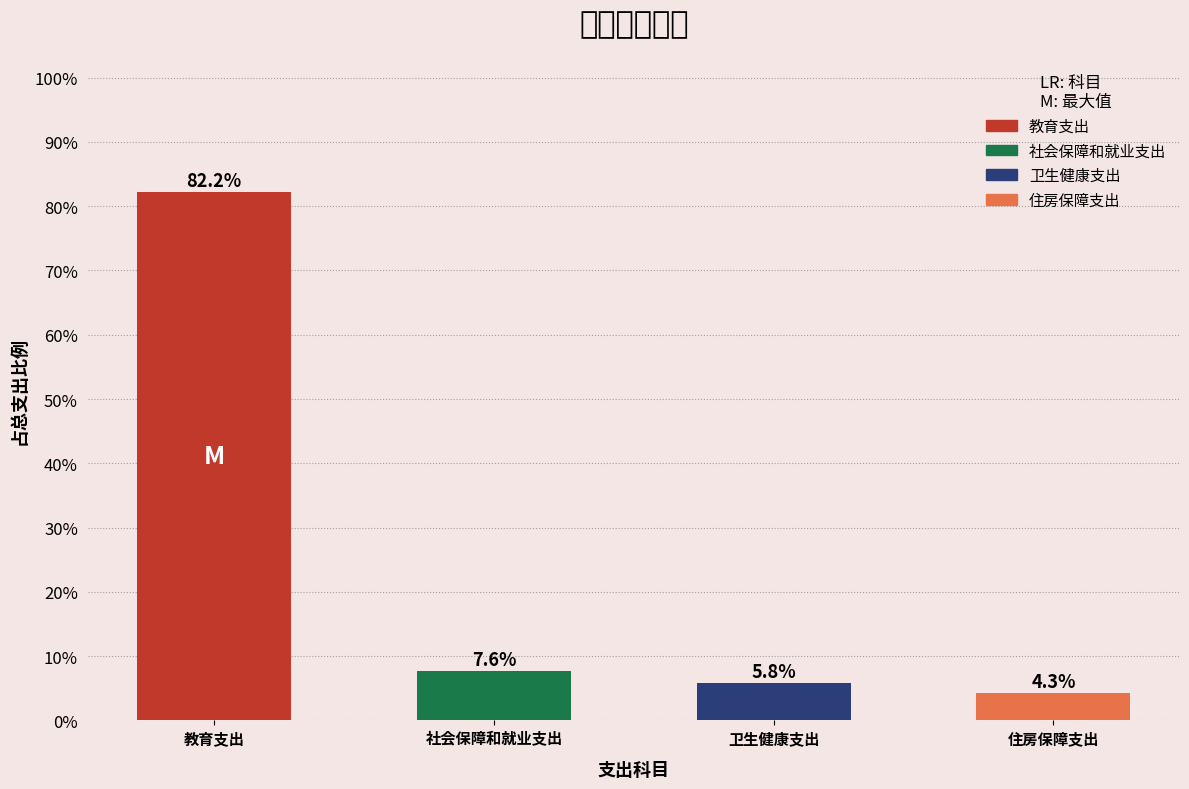

Reading left to right, extract all data points from this chart.

82.2	7.6	5.8	4.3